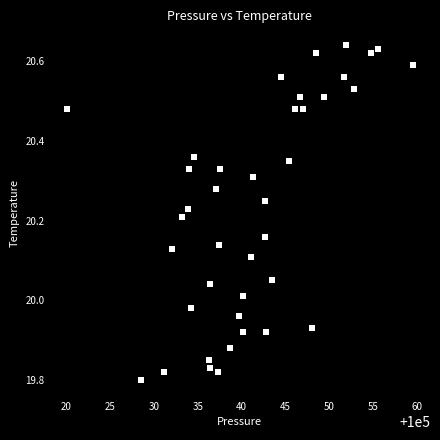

What is the range of X values (max minus min)?

39.5